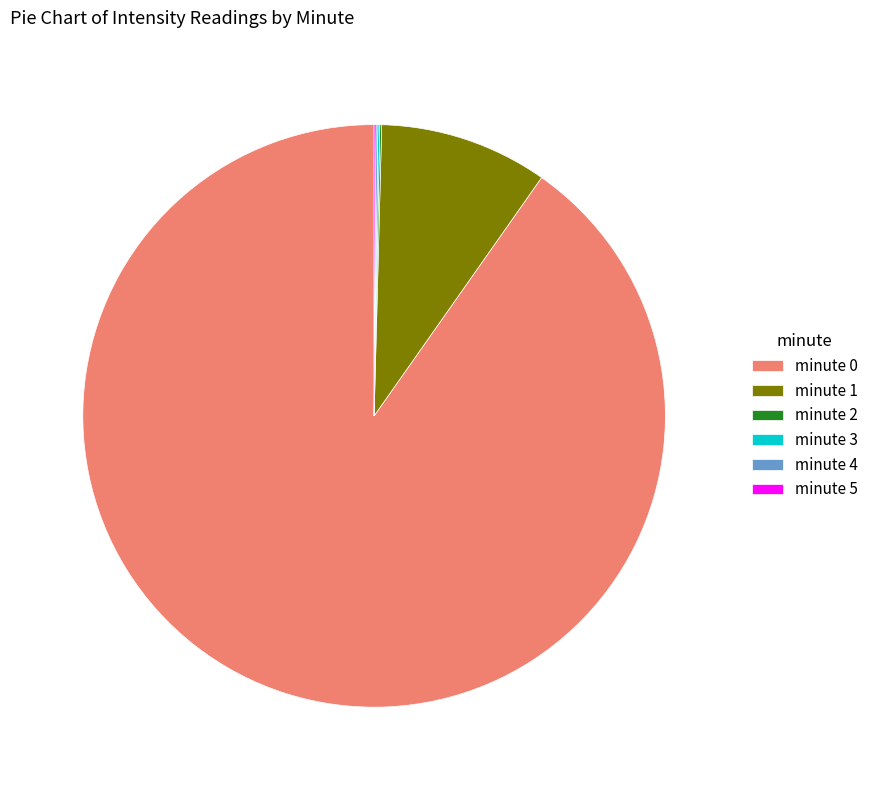

The minute 0 slice represents 80% of the pie. True or false?

False